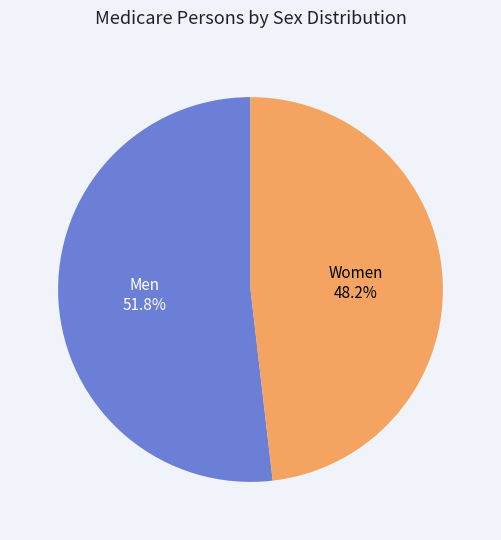

Does any single category account for the majority?

Yes